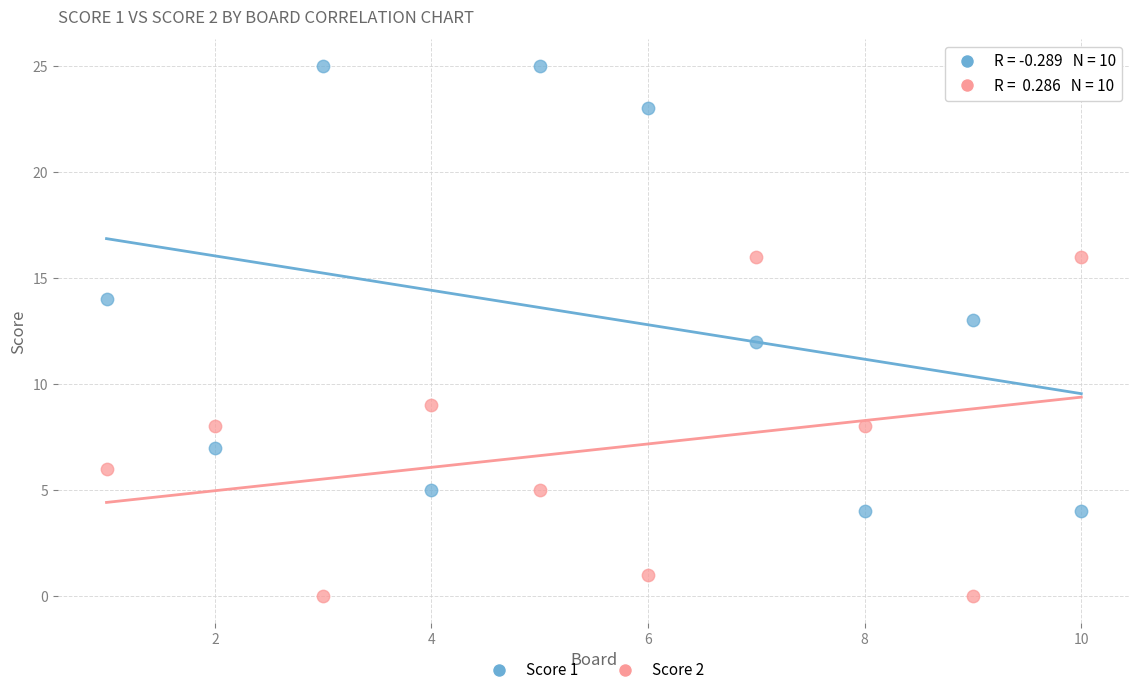

Which series reaches the maximum Y coordinate?

Score 1